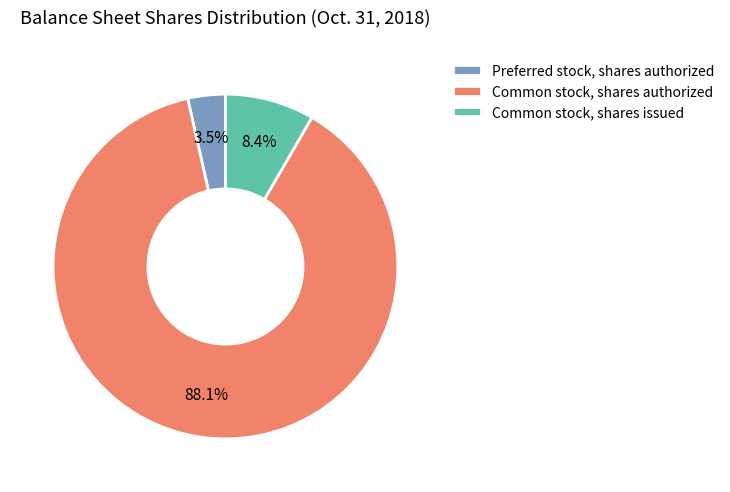

Which slice is the smallest?

Preferred stock, shares authorized